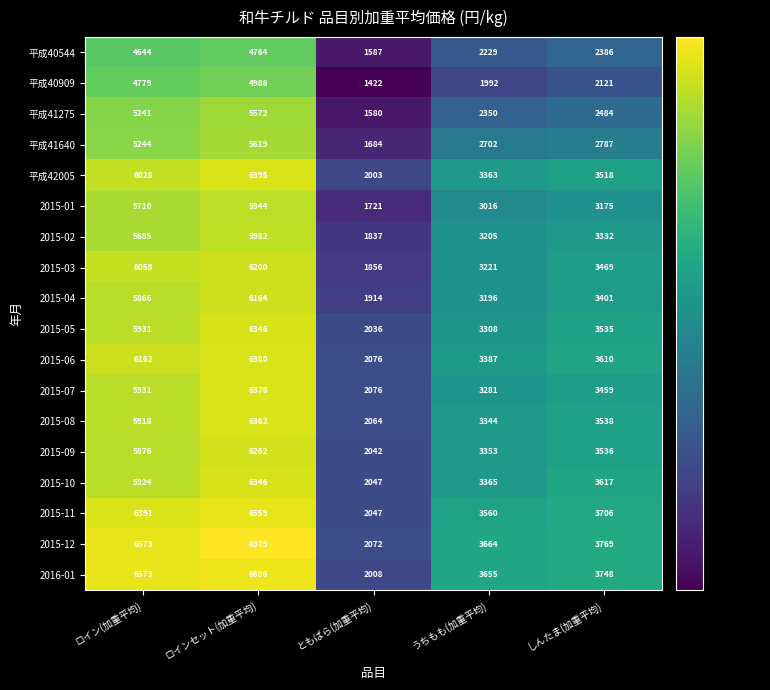

Which series has the widest spread of values?

2015-12